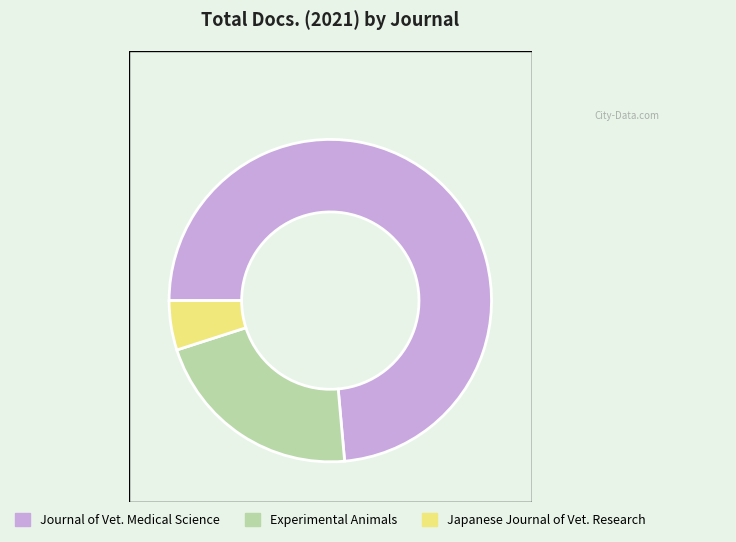

What is the total percentage of Journal of Veterinary Medical Science and Japanese Journal of Veterinary Research?

78.5%